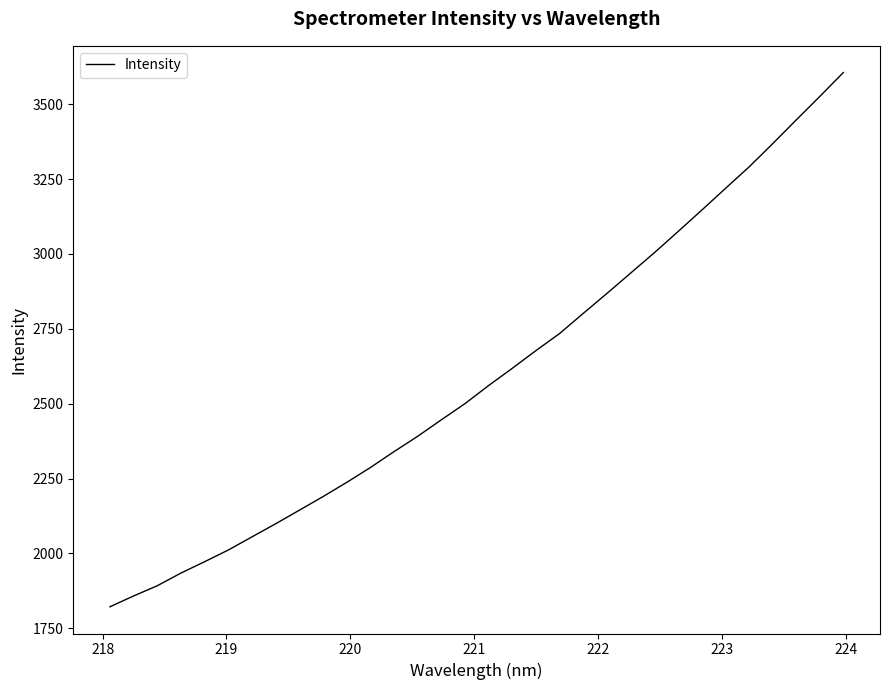

How many lines are shown in the chart?

1